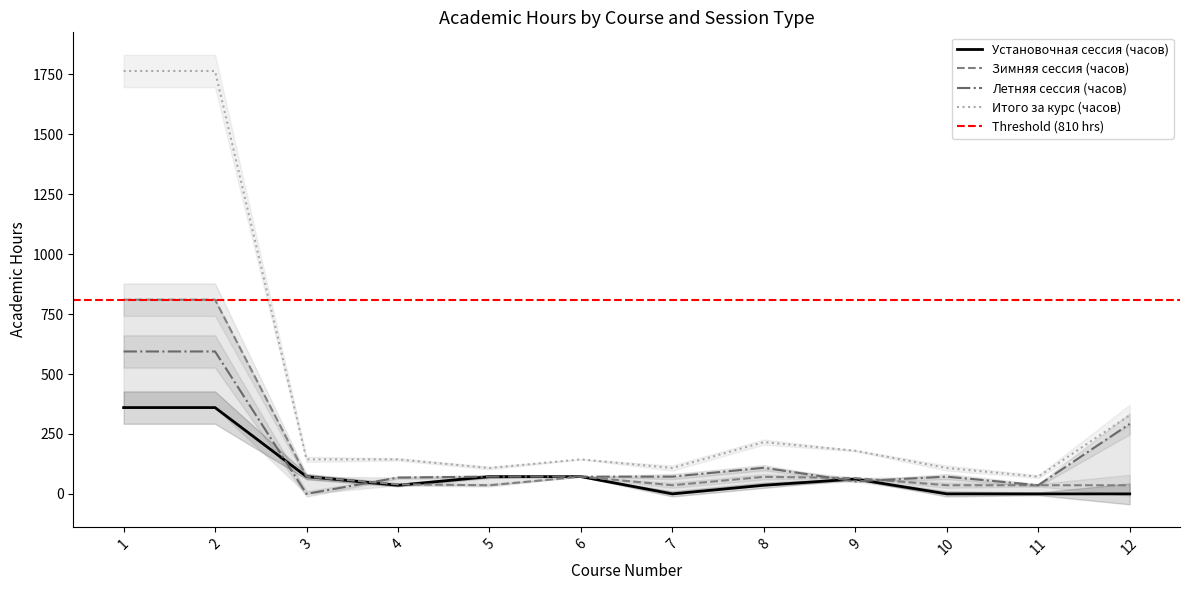

The value of Летняя сессия (часов) at 2 is 1005. True or false?

False